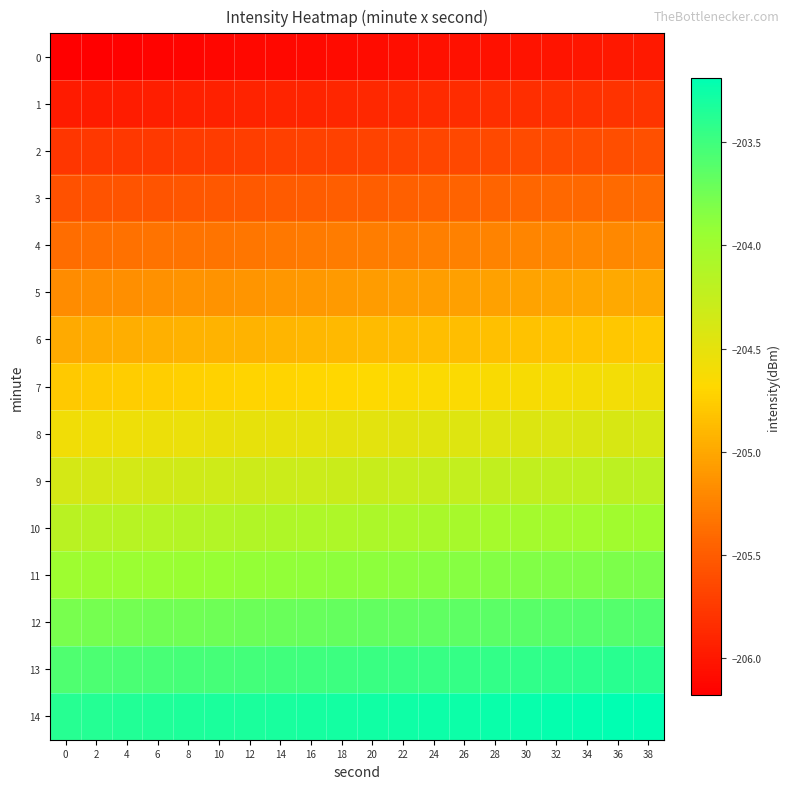

Which series has the largest total across all categories?

14